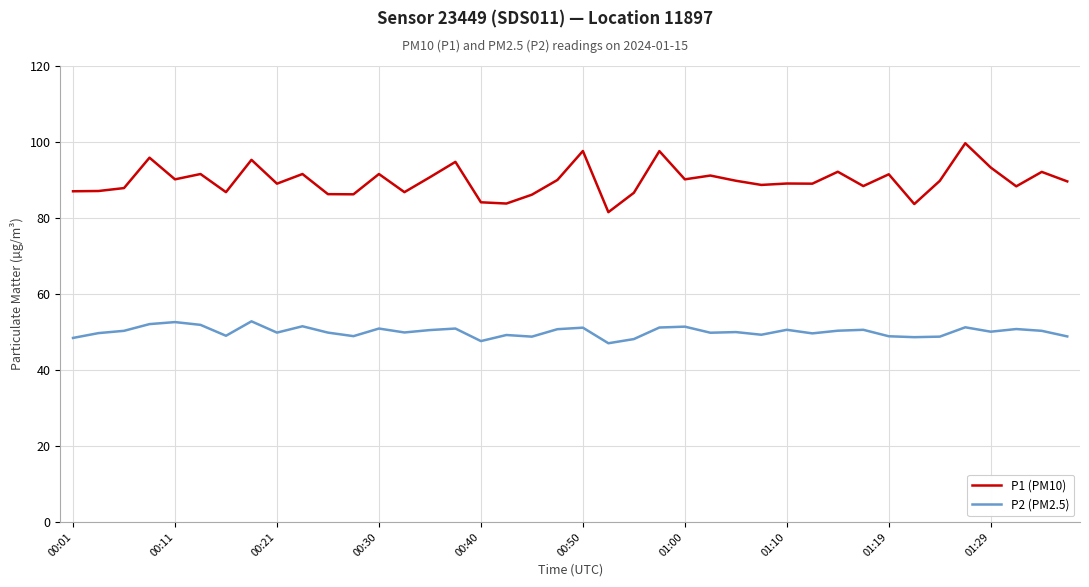

Which series has the largest range (max minus min)?

P1 (PM10)